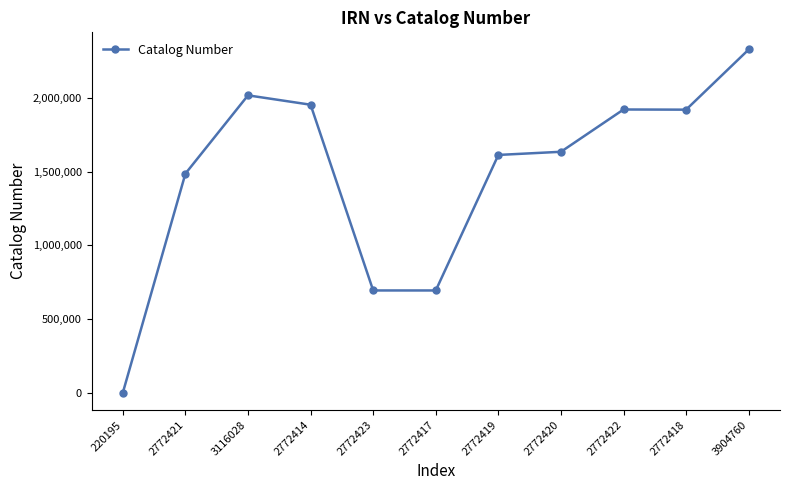

Read the value at 2772420.

1634637